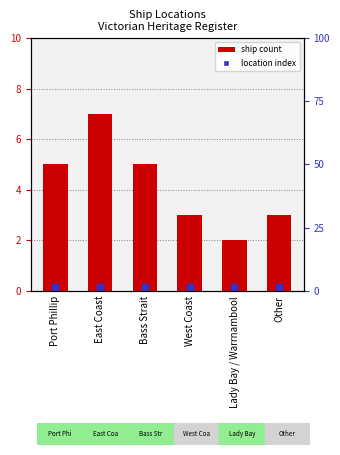

How many data points does each series have?

6